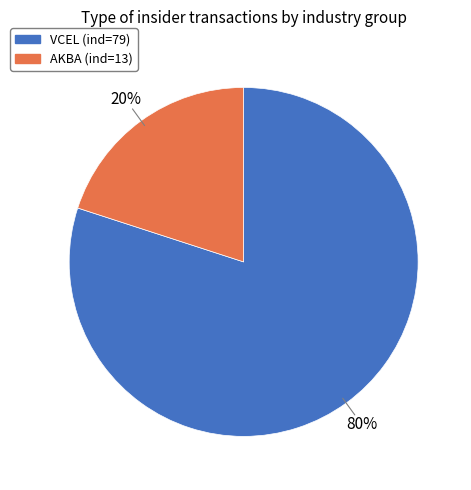

Is there a majority slice in this chart?

Yes